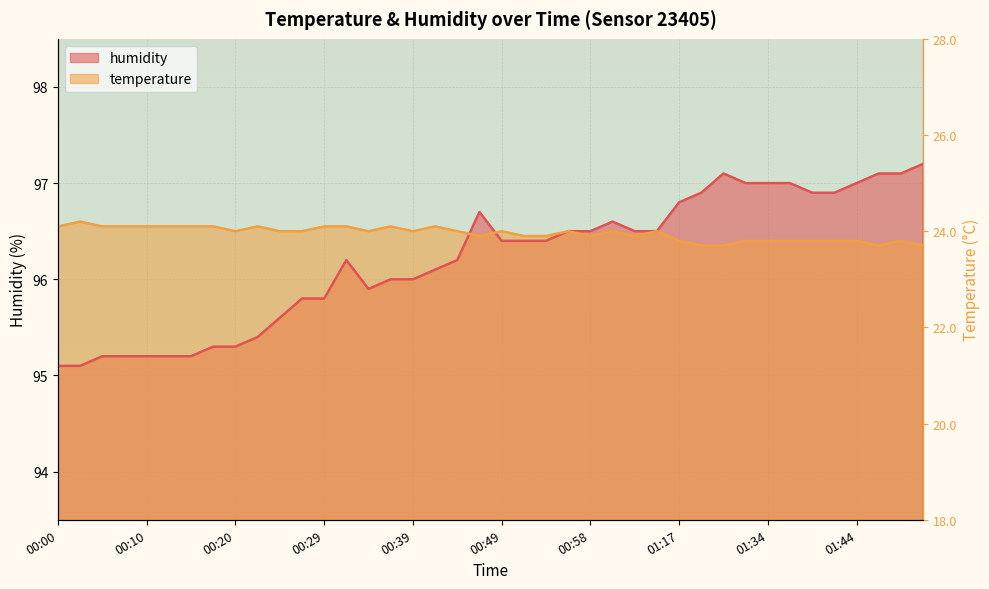

The humidity series shows 161.5 at 01:41. True or false?

False